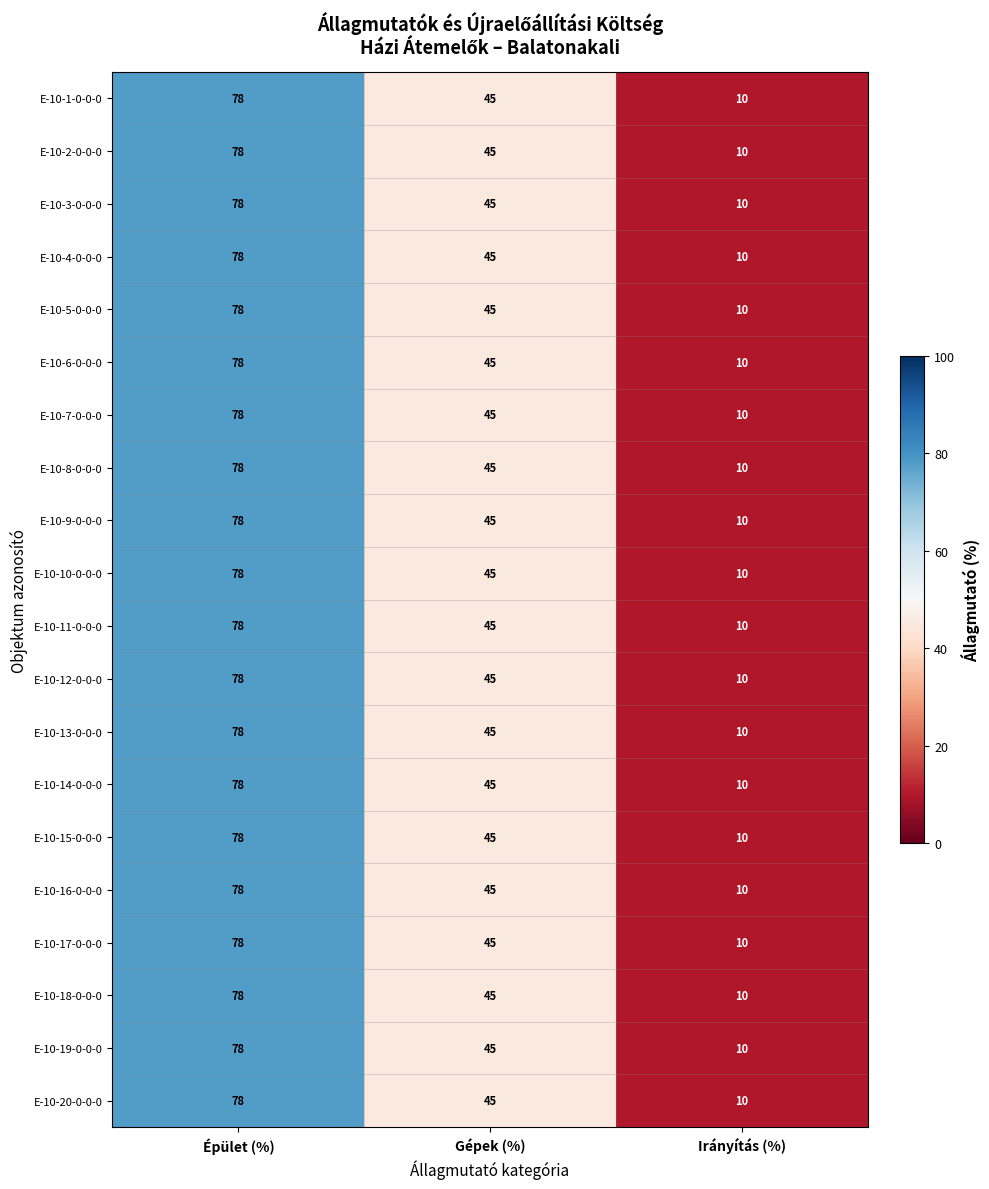

At which category is the sum across all series the highest?

Épület (%)